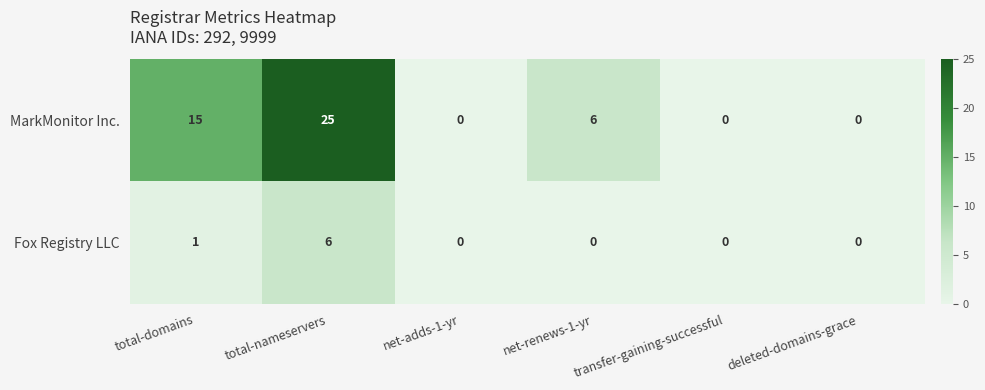

What is the sum of all Fox Registry LLC values?

7